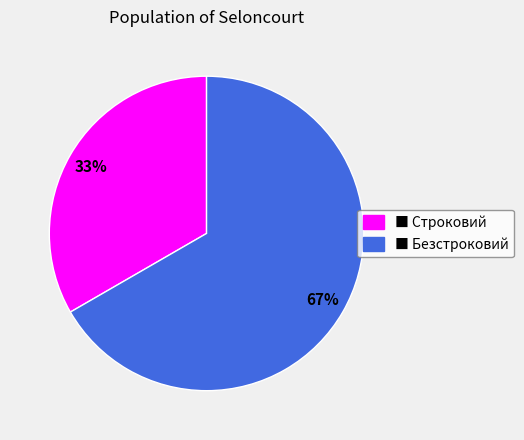

Is it true that ■ Строковий is 46% of the pie?

False